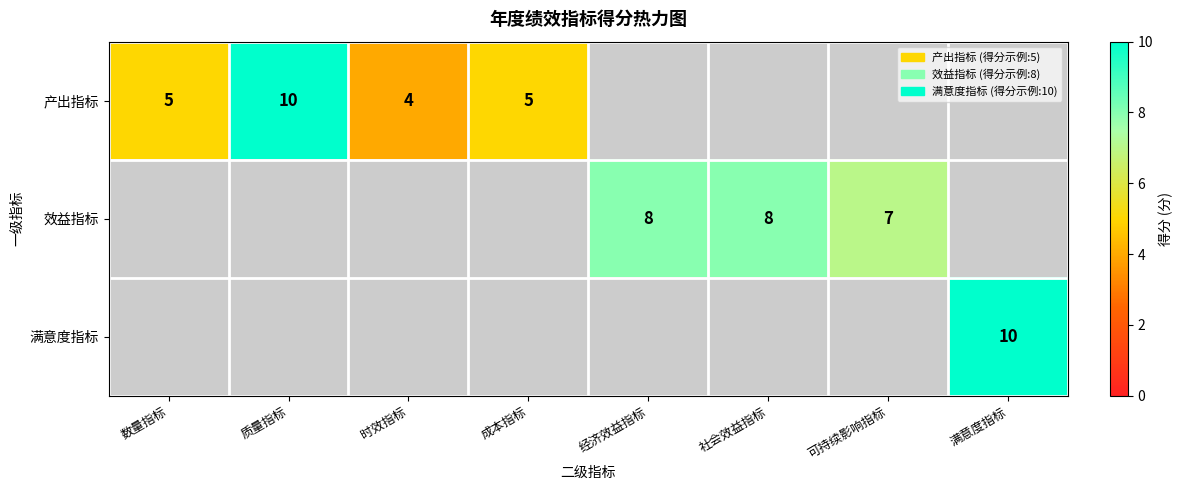

The value of 产出指标 at 成本指标 is 1. True or false?

False